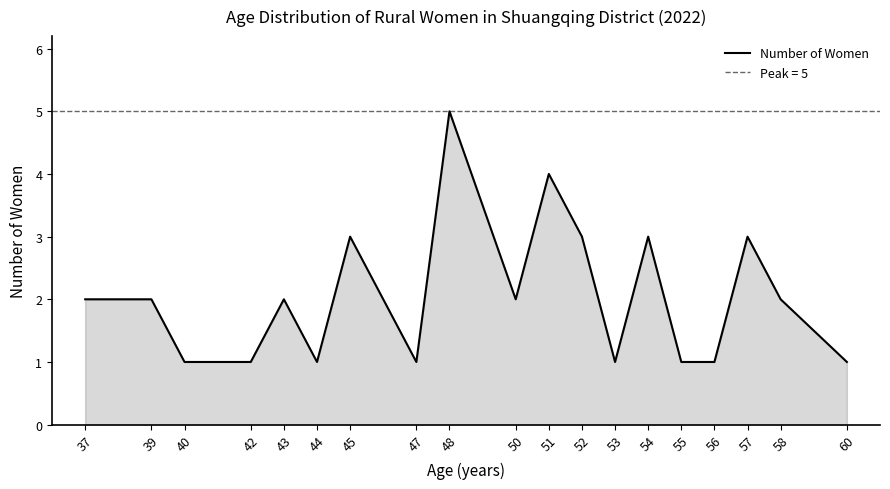

At which category does the data reach its first local peak?

43